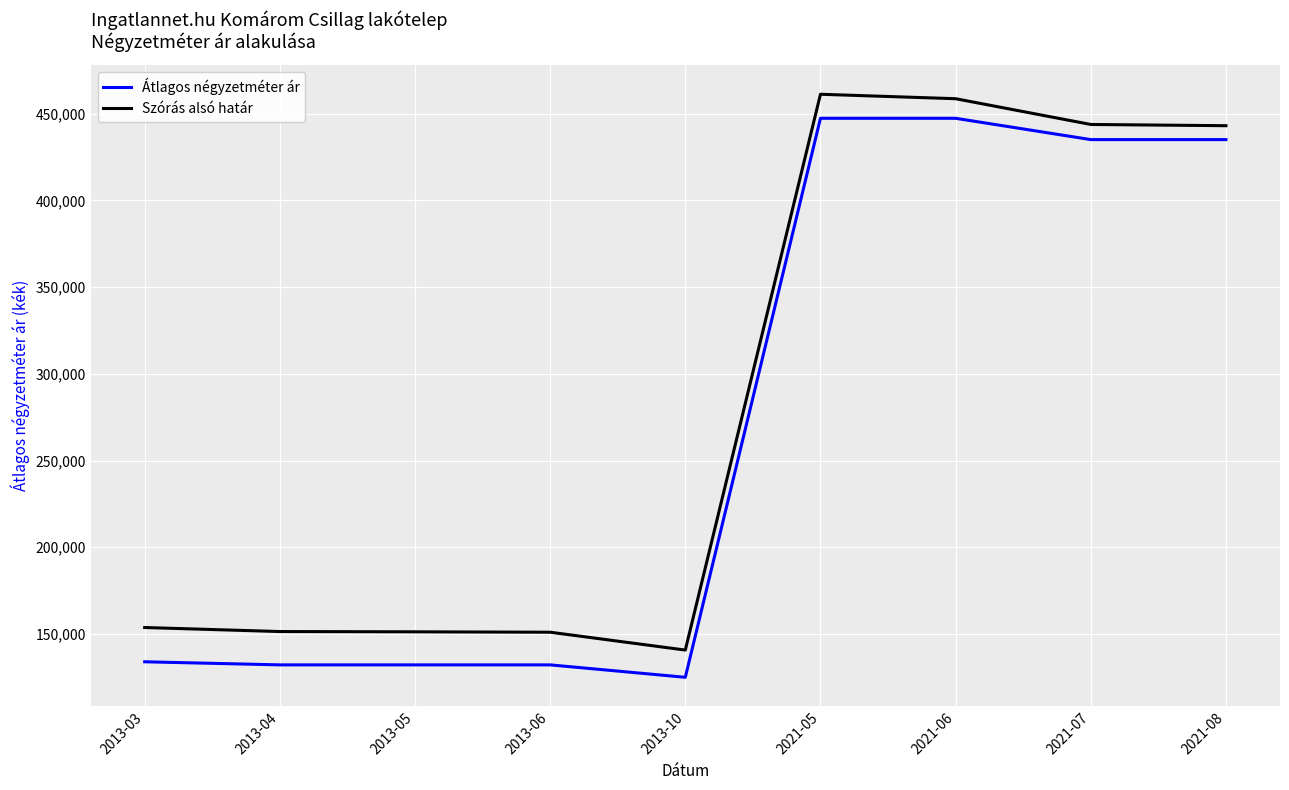

True or false: Átlagos négyzetméter ár and Szórás alsó határ cross at least once.

False